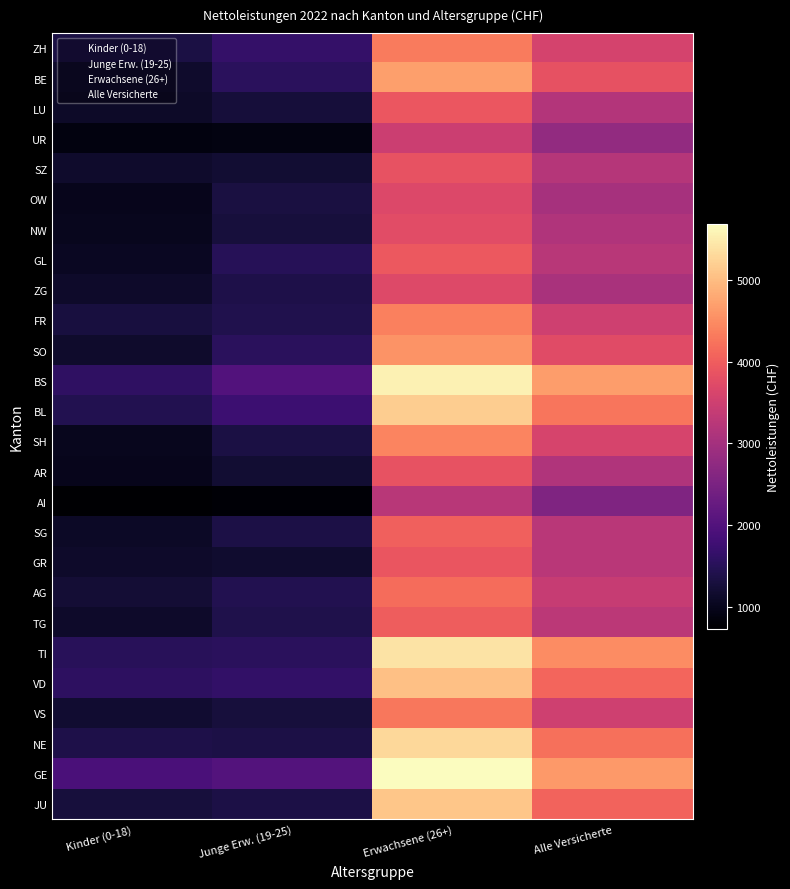

Which category has the lowest value in the GE series?

Kinder (0-18)